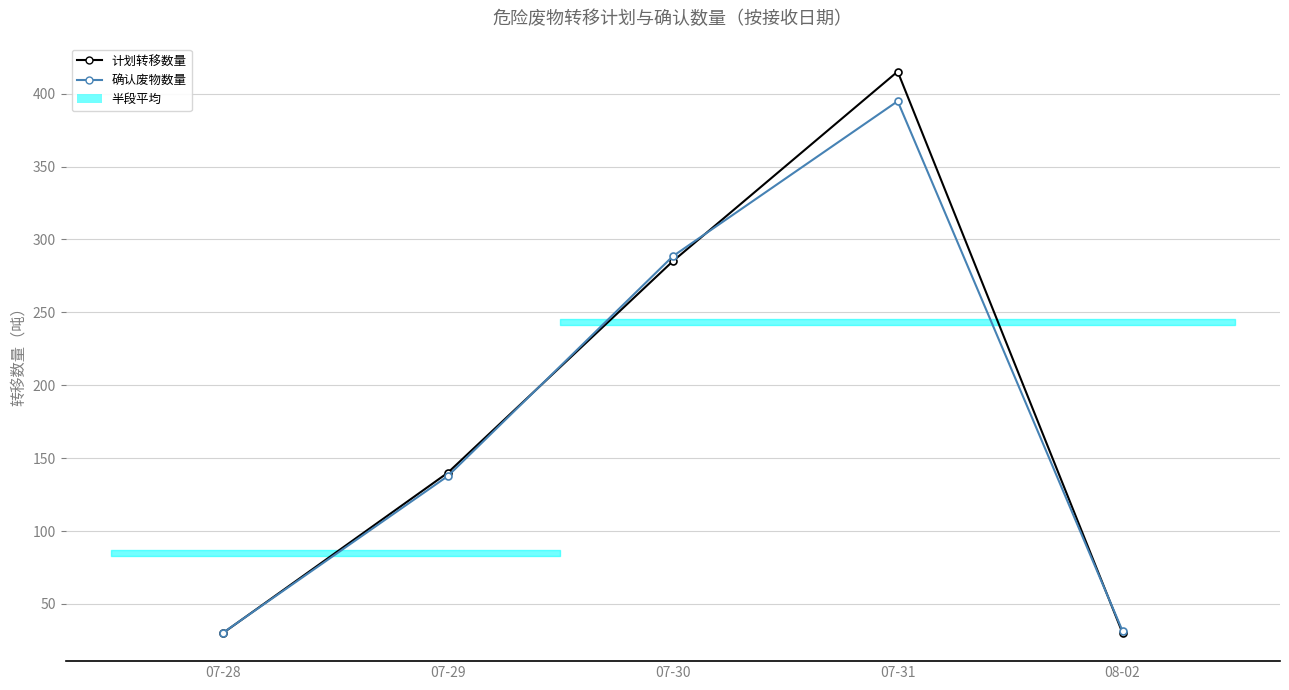

Is it true that 计划转移数量 equals 285.0 at 07-30?

True